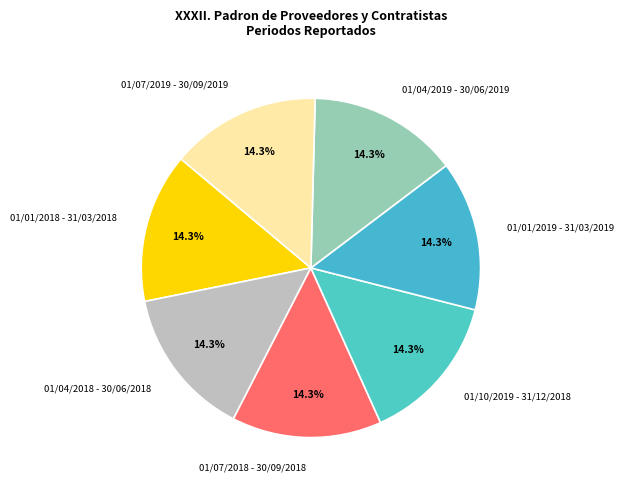

To the nearest percent, what percentage of the pie is 01/10/2019 - 31/12/2018?

14%